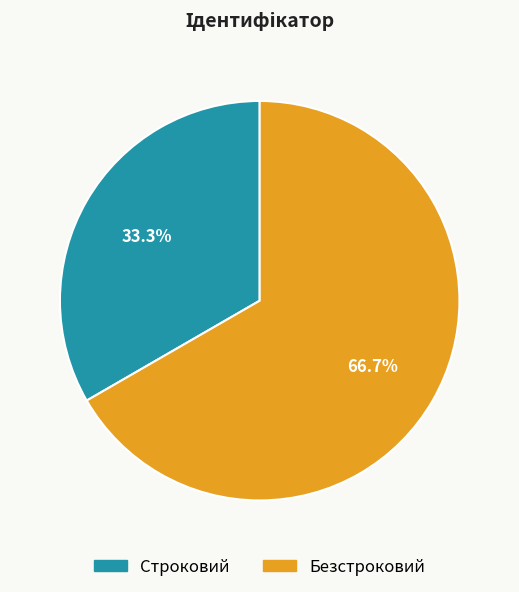

Is Безстроковий the majority of the pie?

Yes